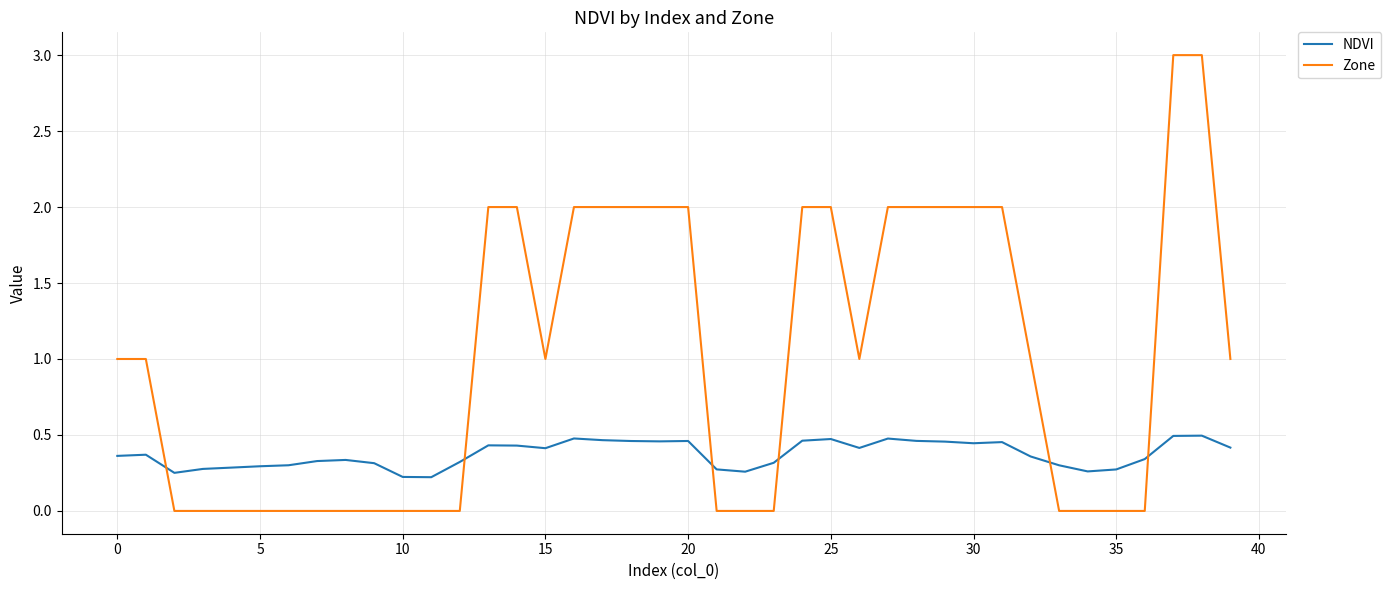

Which series has the widest spread of values?

Zone